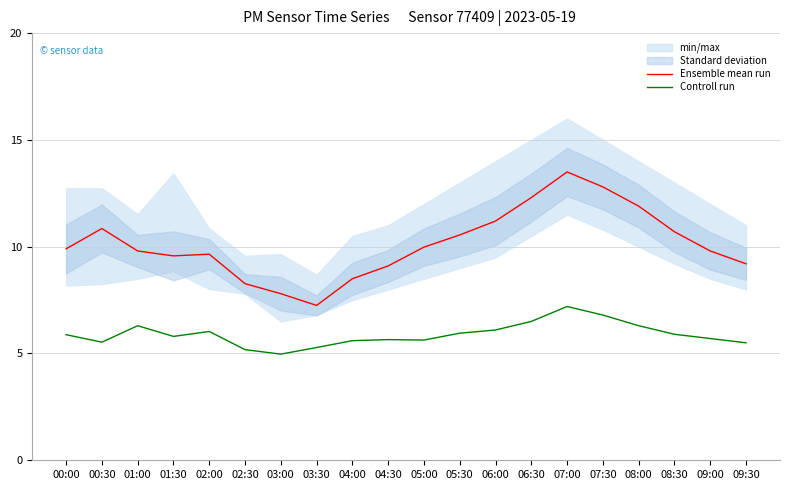

How many values in the Controll run series exceed 5?

19